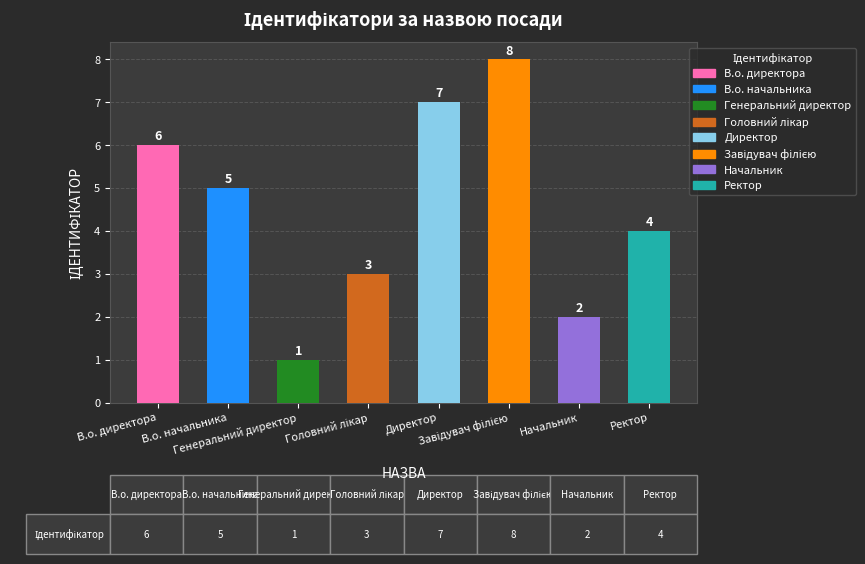

The chart shows a value of 7 at Ректор. True or false?

False